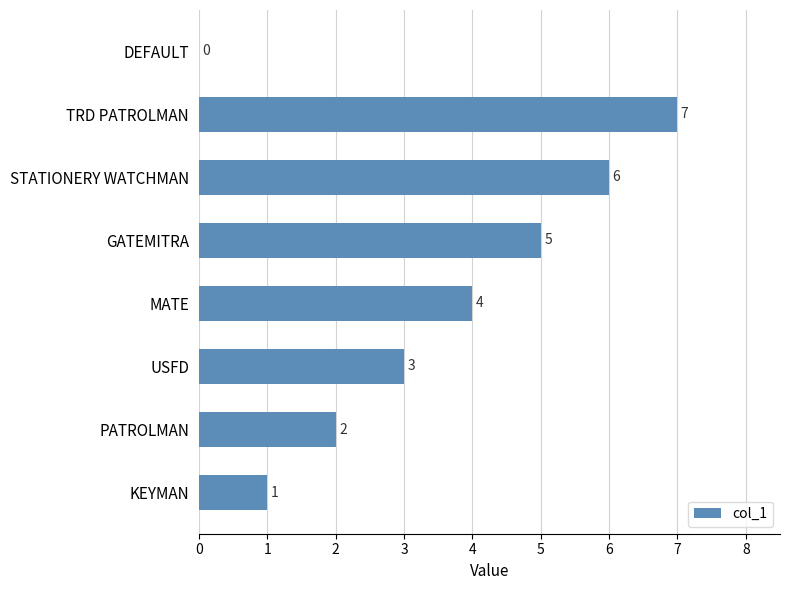

What is the sum of all values?

28